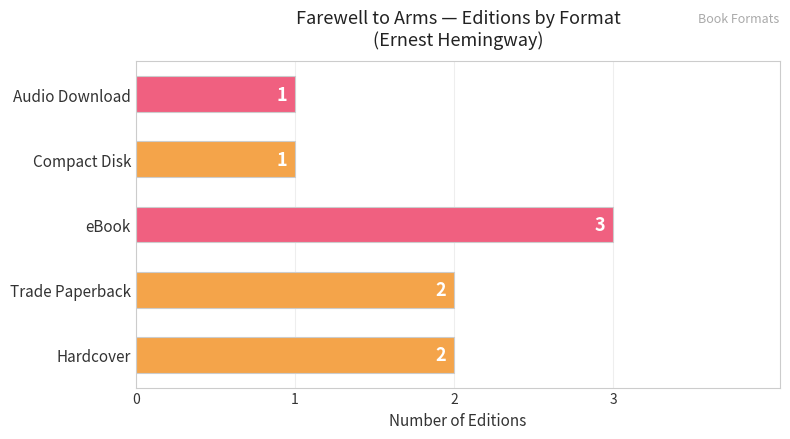

Reading bottom to top, list all the values displayed in this chart.

Hardcover=2	Trade Paperback=2	eBook=3	Compact Disk=1	Audio Download=1